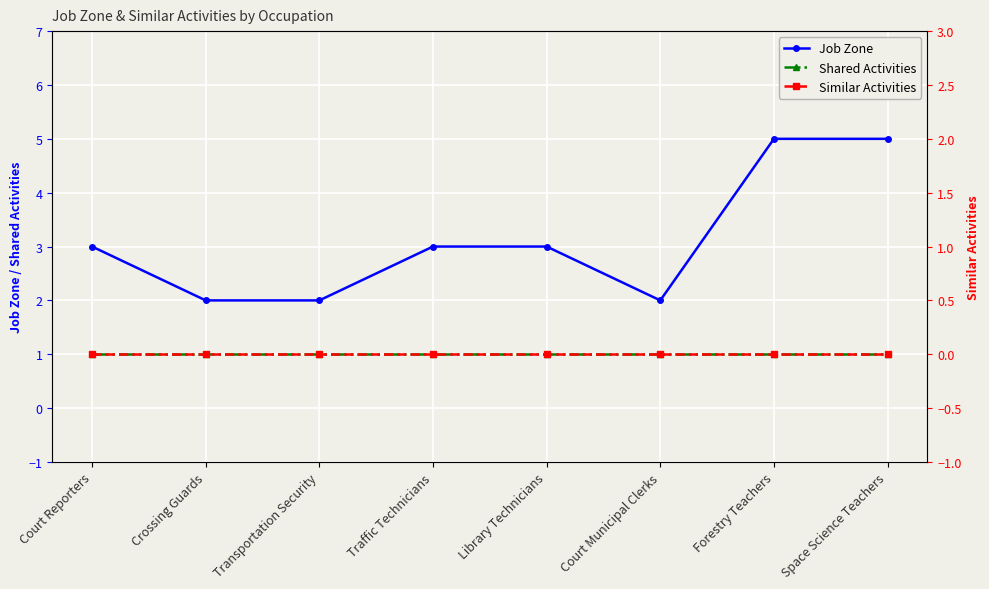

What is the spread (max minus min) of values at Traffic Technicians?

3